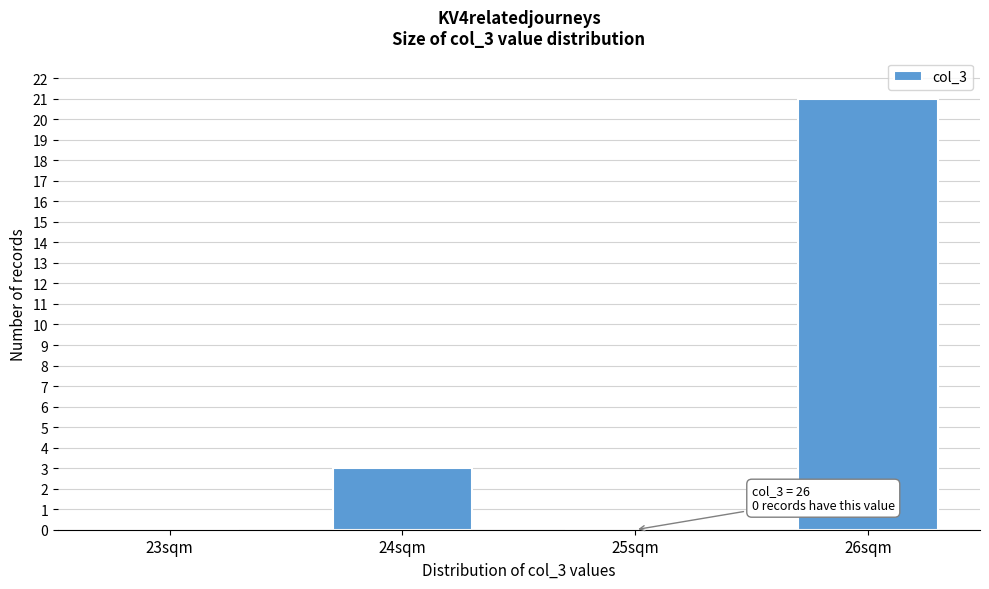

Reading left to right, list all the values displayed in this chart.

23sqm=0	24sqm=3	25sqm=0	26sqm=21